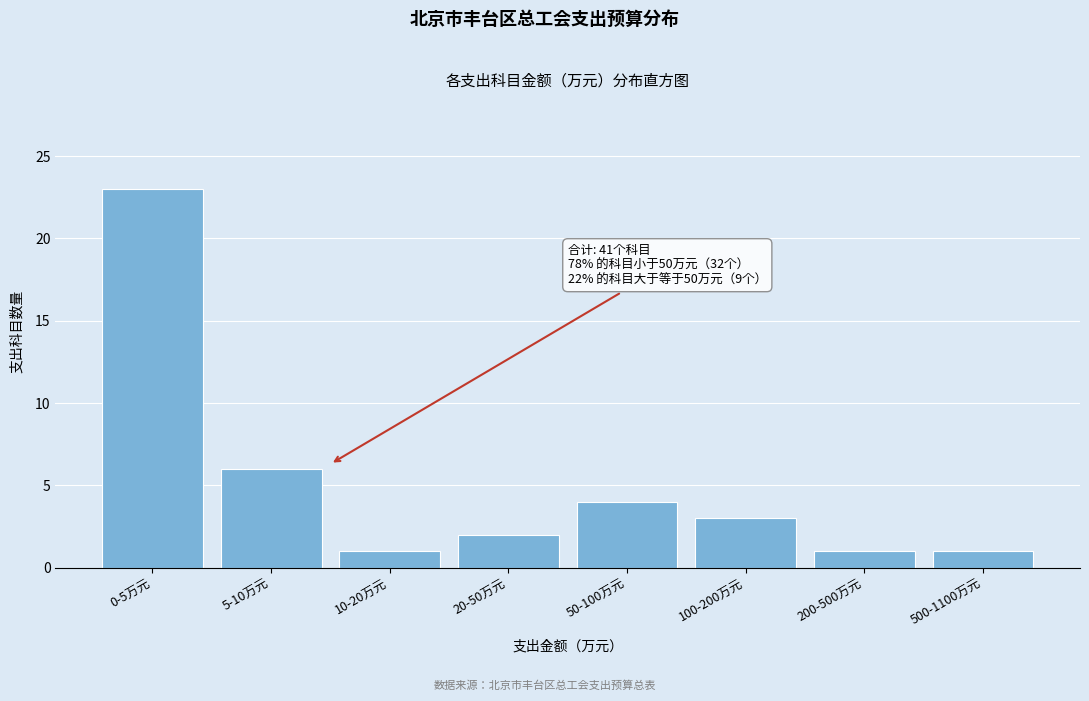

Reading left to right, extract all data points from this chart.

0-5万元=23	5-10万元=6	10-20万元=1	20-50万元=2	50-100万元=4	100-200万元=3	200-500万元=1	500-1100万元=1